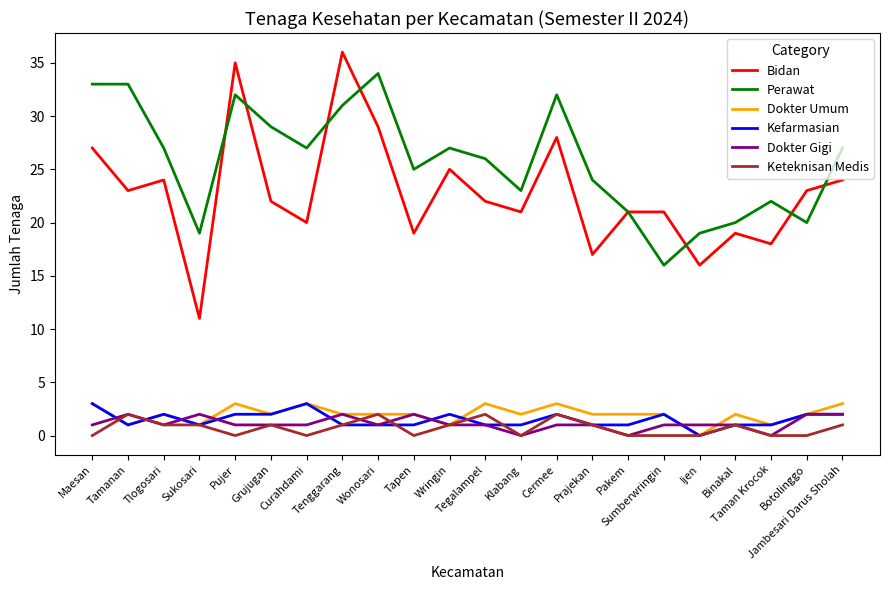

What is the difference between the maximum and minimum values in the Dokter Gigi series?

2